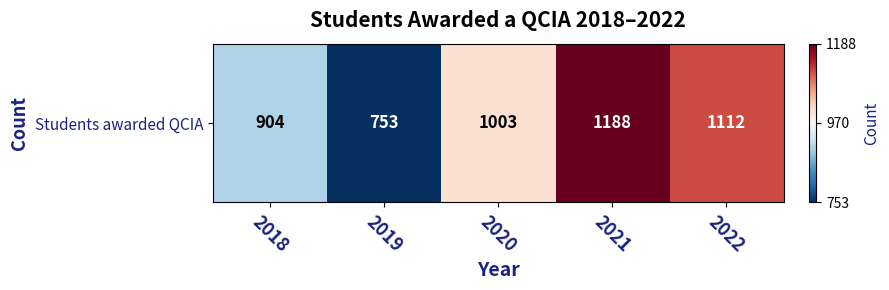

What is the smallest value displayed?

753